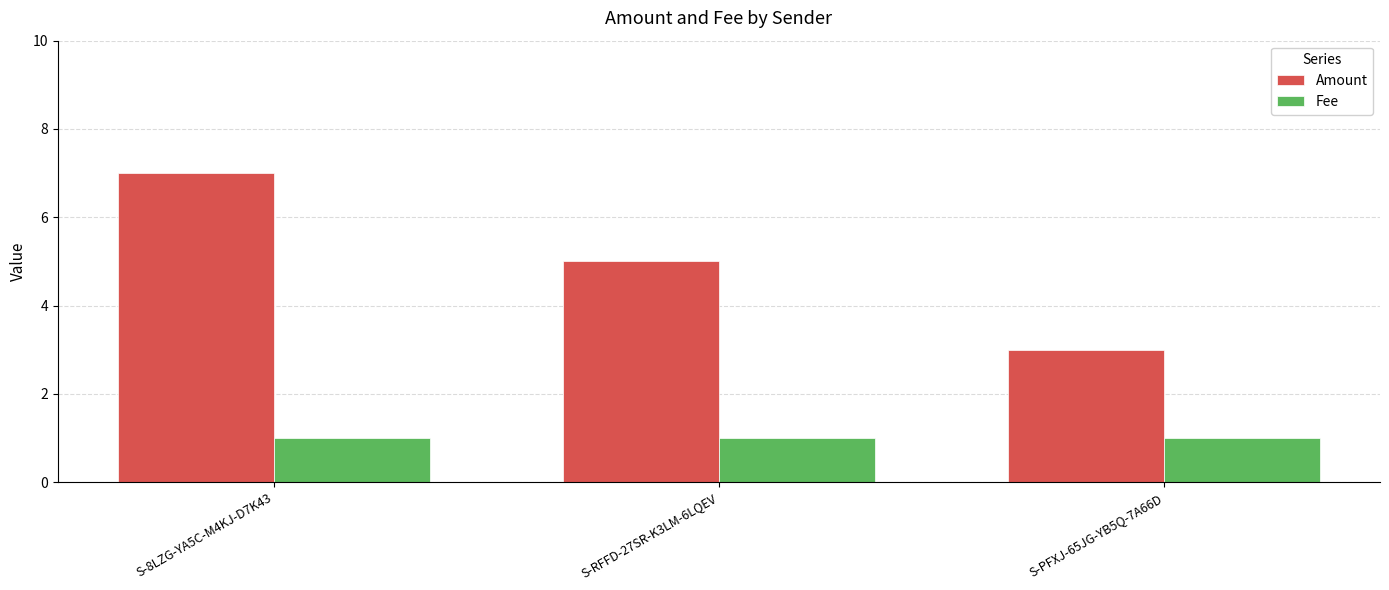

Reading left to right, what are all the values shown in this chart?

Amount: S-8LZG-YA5C-M4KJ-D7K43=7	S-RFFD-27SR-K3LM-6LQEV=5	S-PFXJ-65JG-YB5Q-7A66D=3
Fee: S-8LZG-YA5C-M4KJ-D7K43=1	S-RFFD-27SR-K3LM-6LQEV=1	S-PFXJ-65JG-YB5Q-7A66D=1